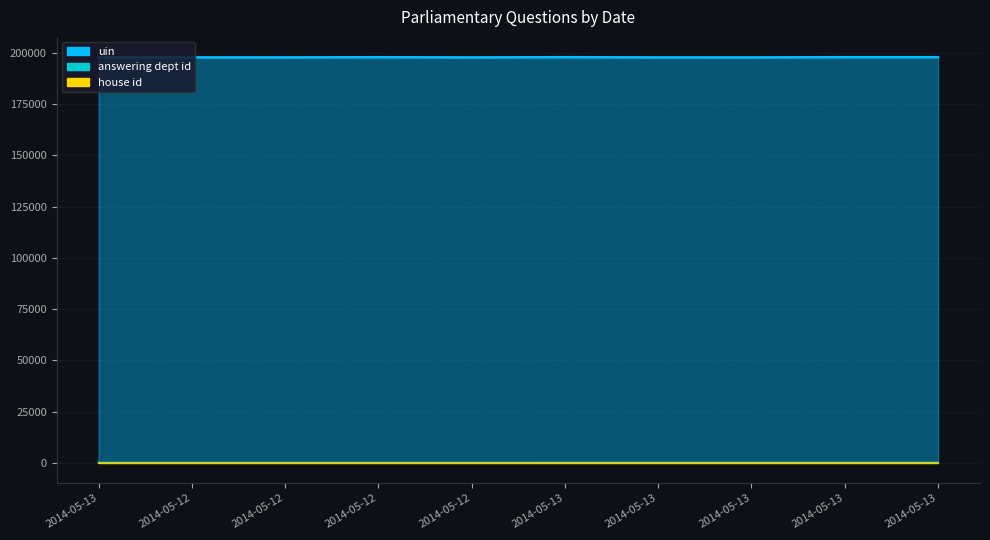

True or false: uin and answering dept id intersect in this chart.

False